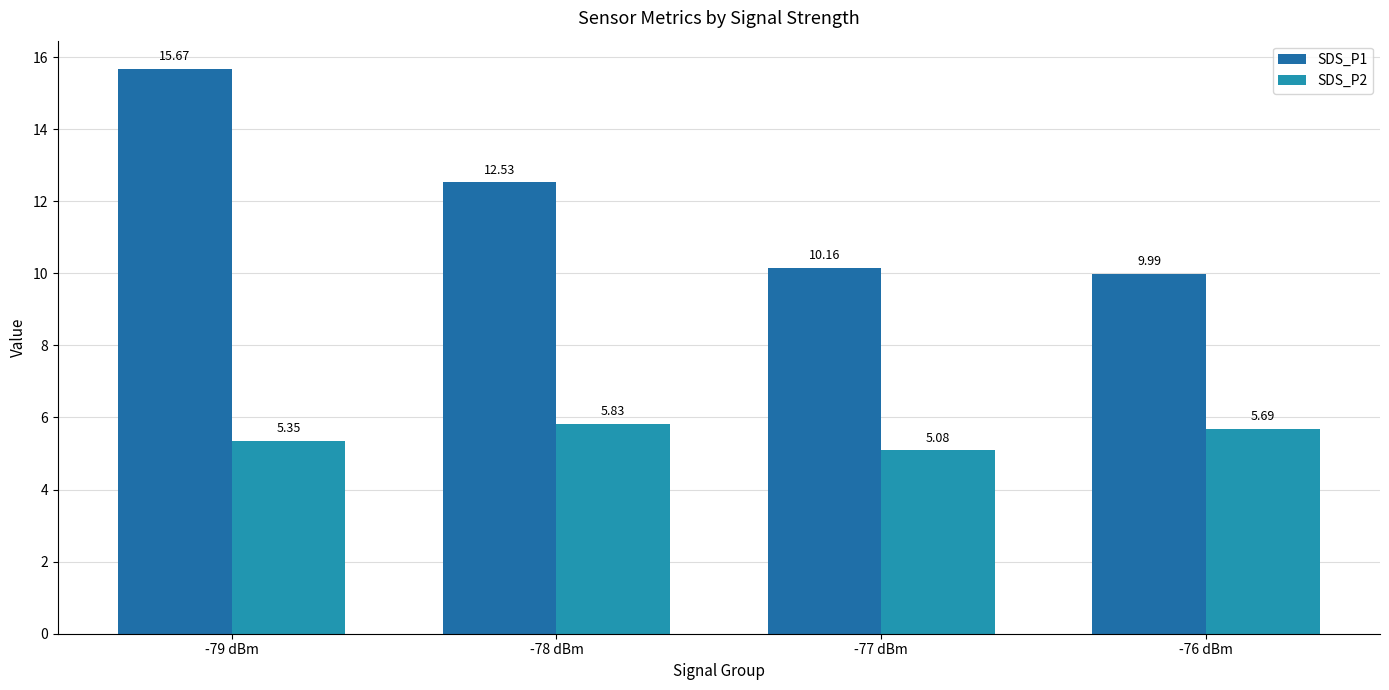

Is the value of SDS_P1 at -77 dBm greater than the value of SDS_P2 at -77 dBm?

Yes